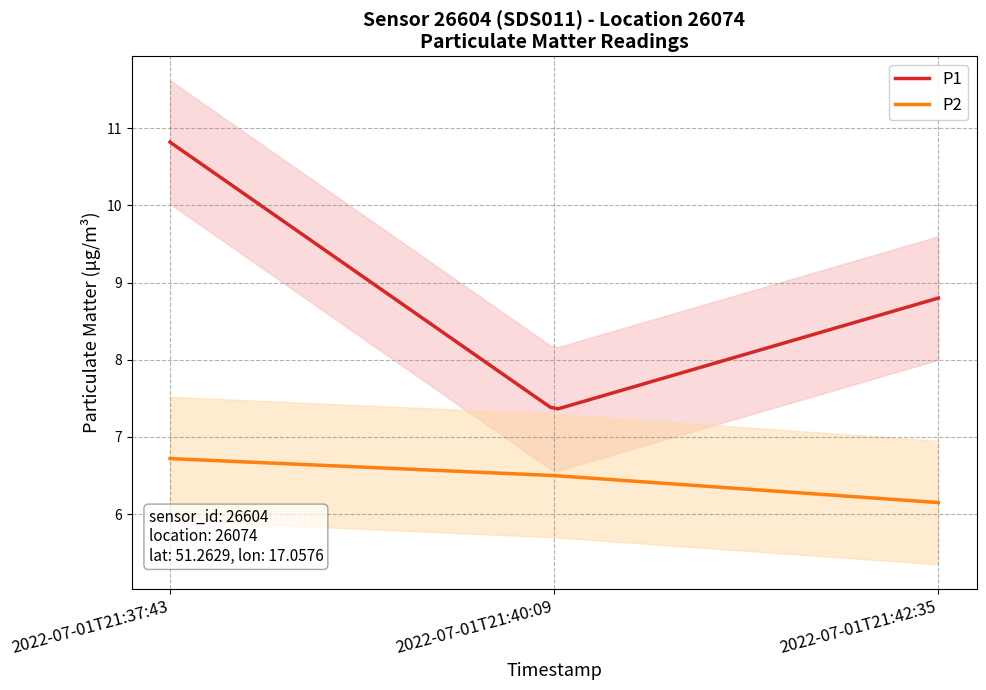

What is the approximate value of P2 at 2022-07-01T21:40:09?

6.5